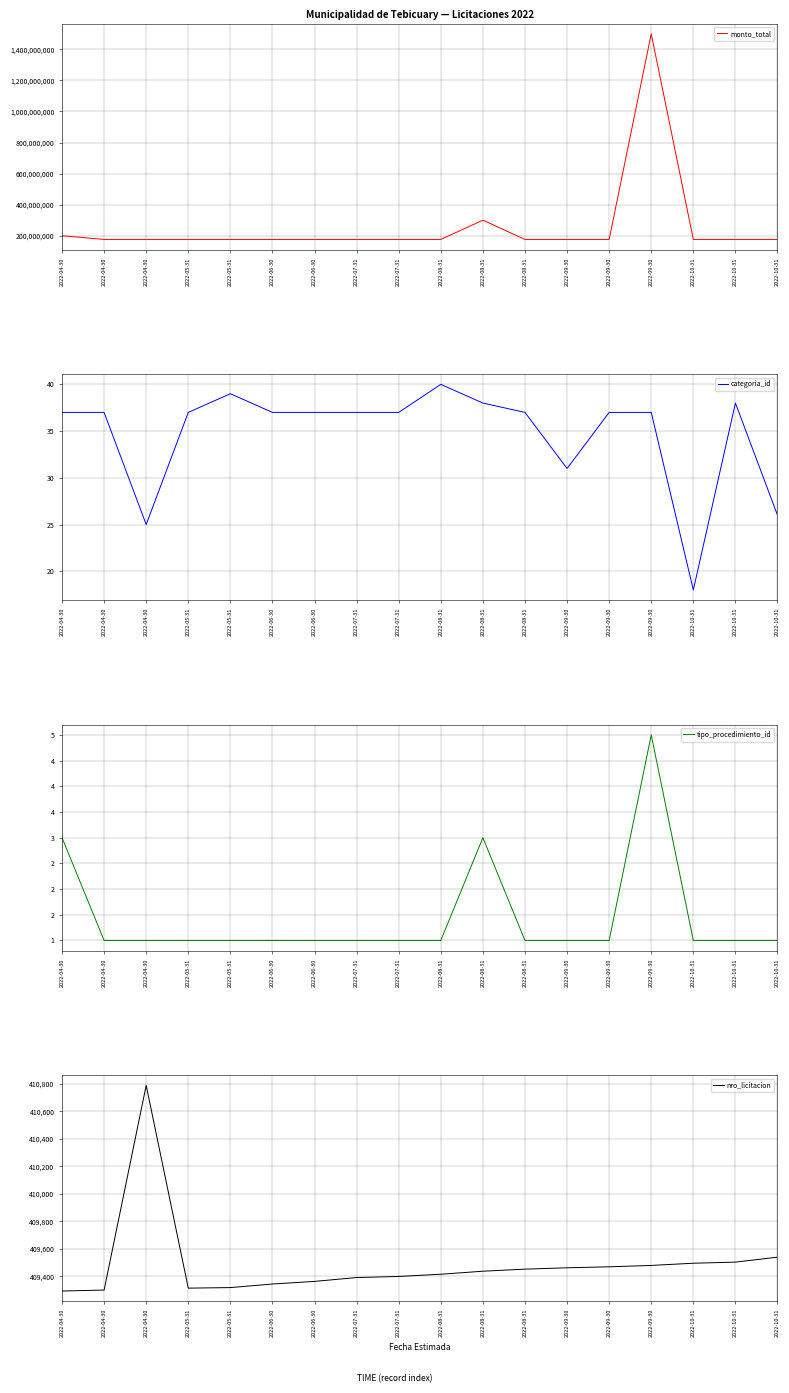

What is the sum of all nro_licitacion values?

7370760